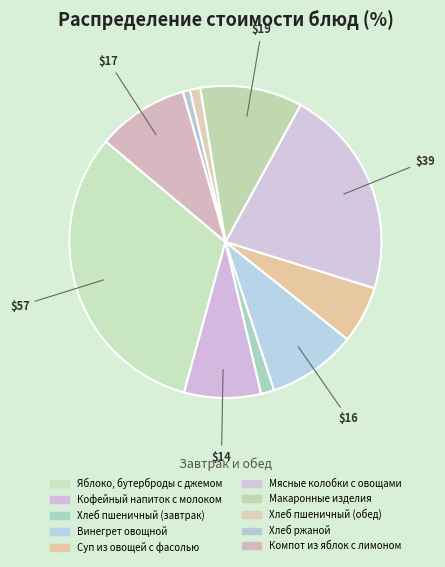

Which category has the smallest portion of the pie?

Хлеб ржаной